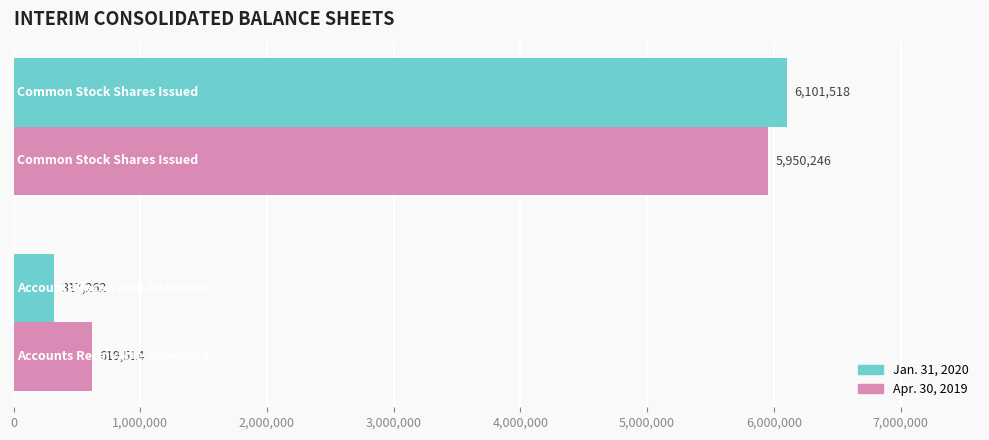

List the series in order of their peak value, highest first.

Jan. 31, 2020, Apr. 30, 2019